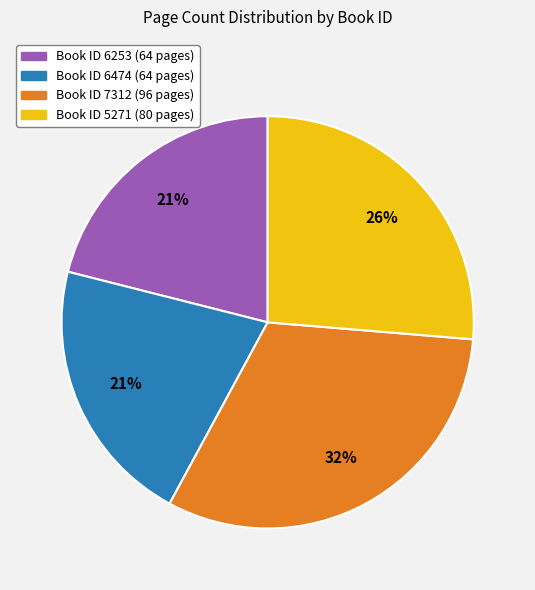

Does any single category account for the majority?

No